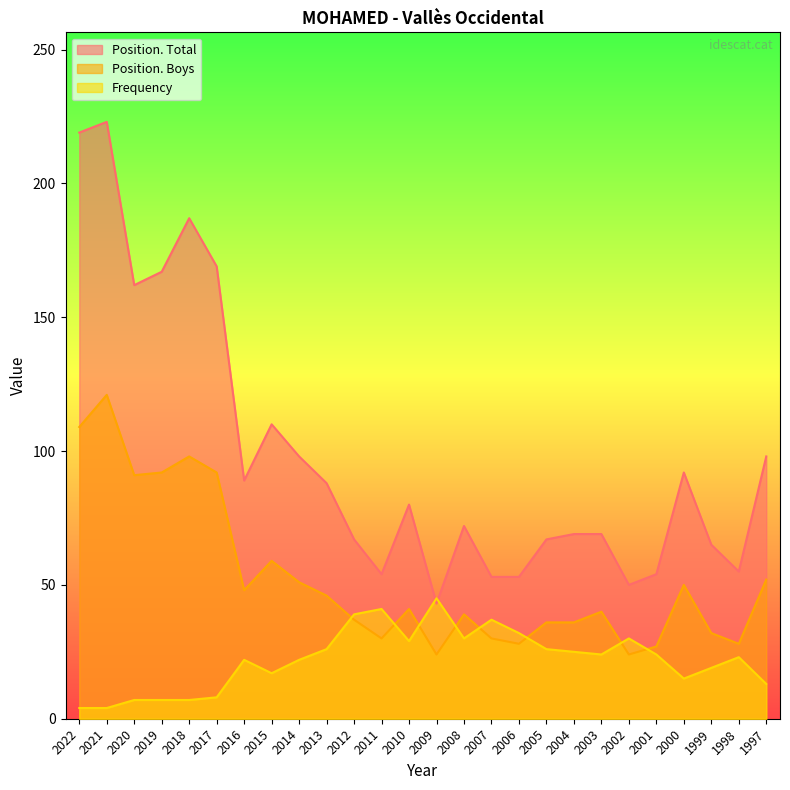

What value does the Position. Total series have at 2008, to the nearest 10?

70